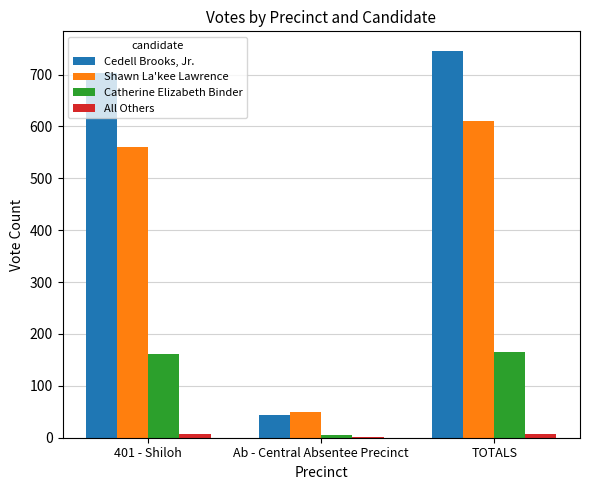

What is the spread (max minus min) of values at TOTALS?

738